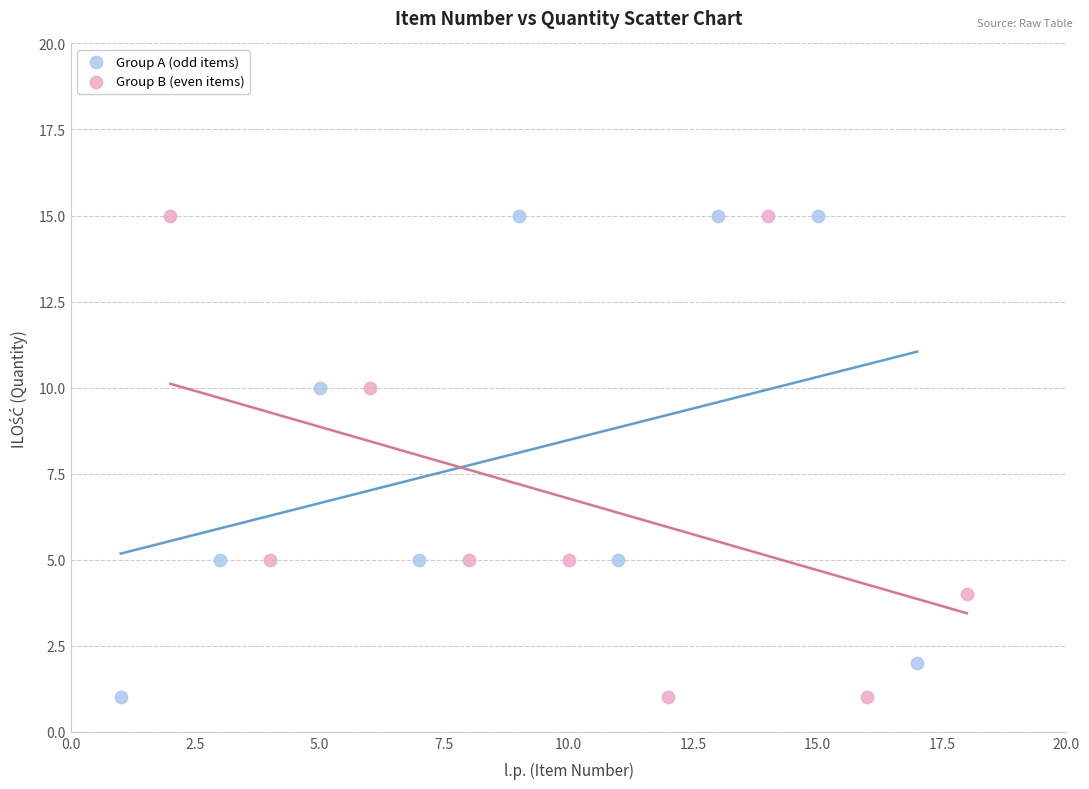

What are all the series names shown in the legend?

Group A (odd items), Group B (even items)